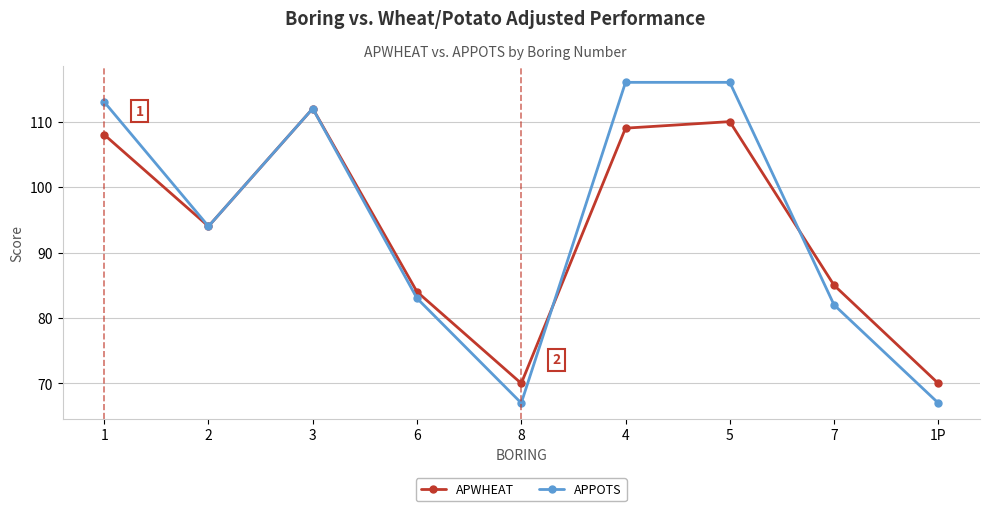

What is the sum of all APPOTS values?

850